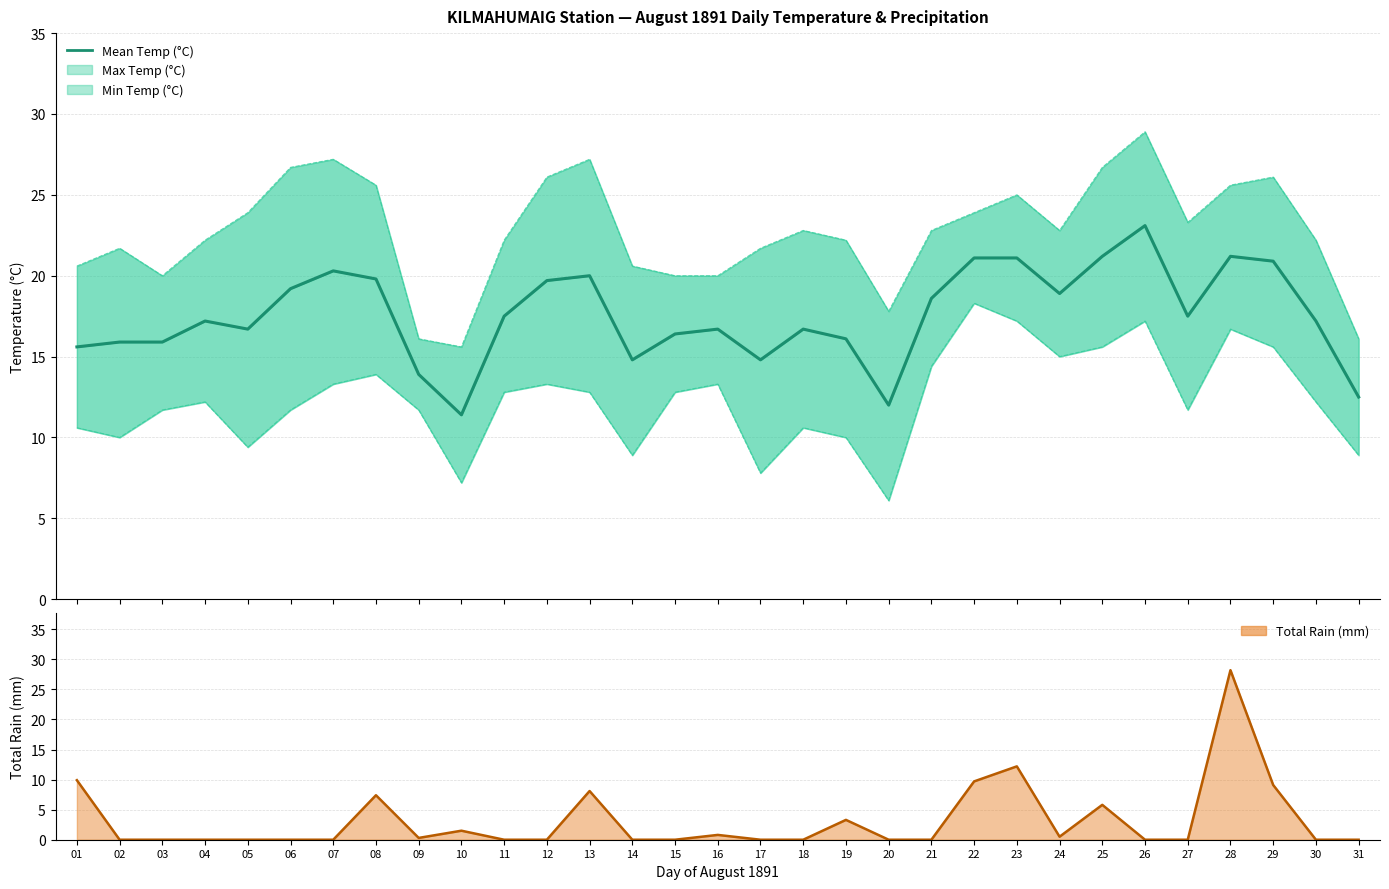

What is the sum of the values at 29 and 10?

32.3